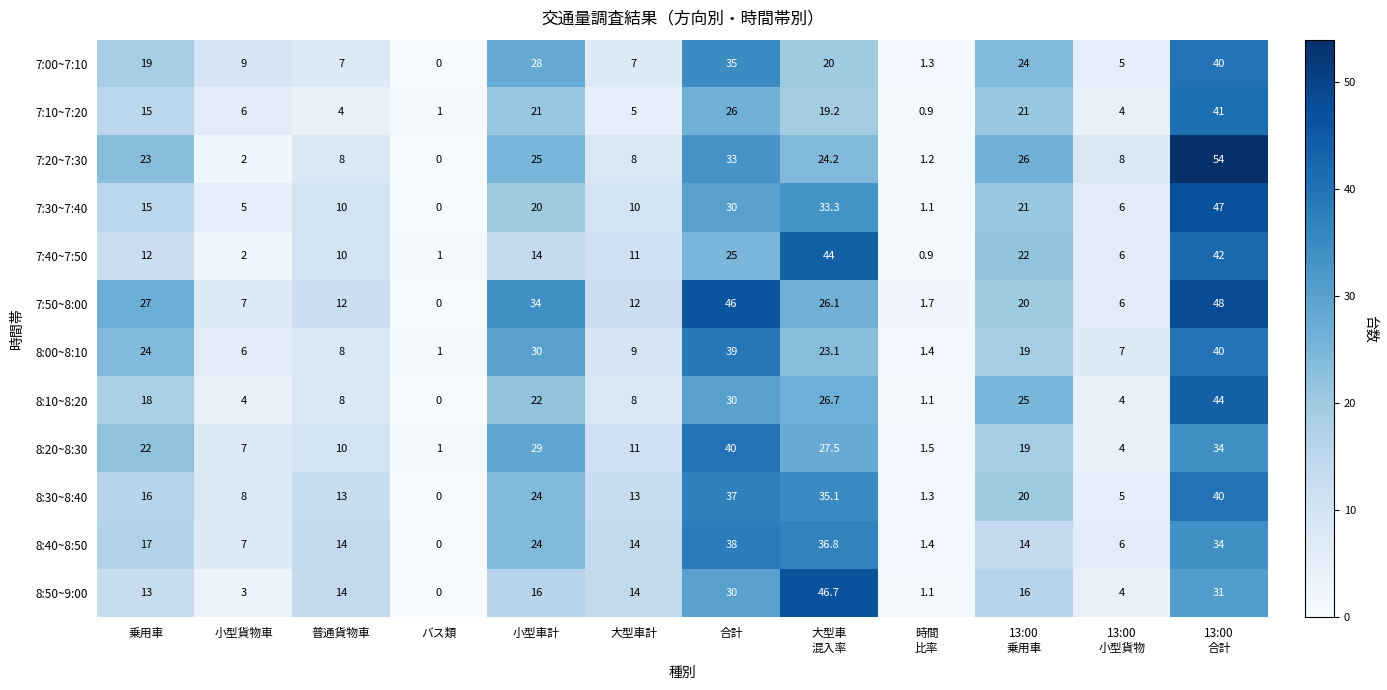

The value of 7:40~7:50 at バス類 is 1.6. True or false?

False